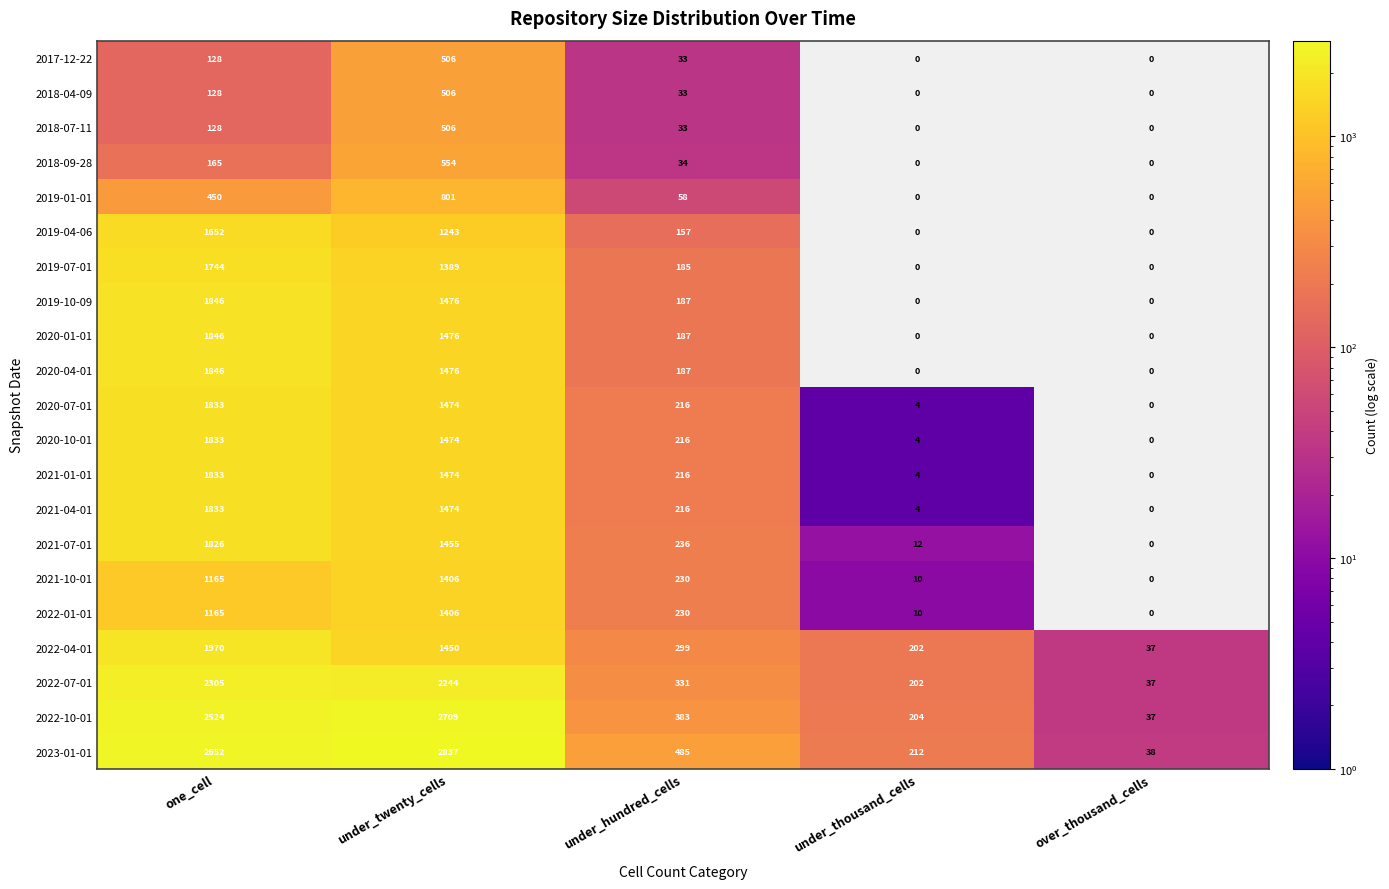

How many values in the 2021-04-01 series are below 216?

2